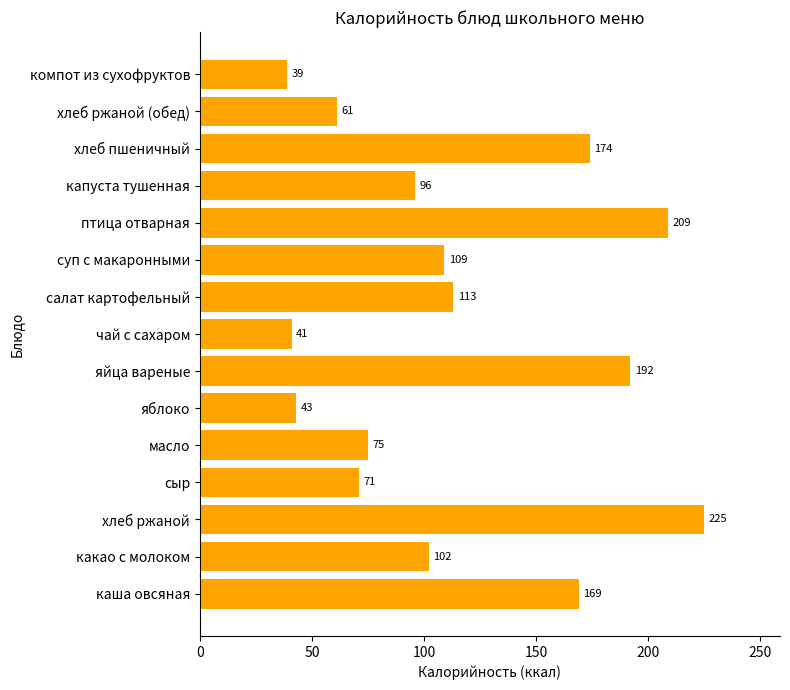

Is it true that the value at каша овсяная is 169?

True